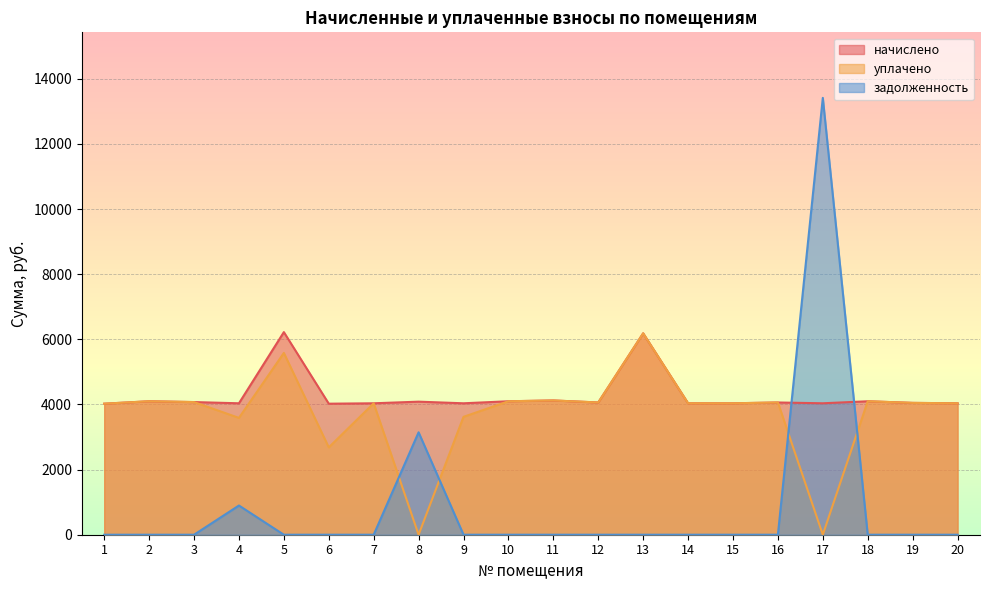

How many lines are shown in the chart?

3